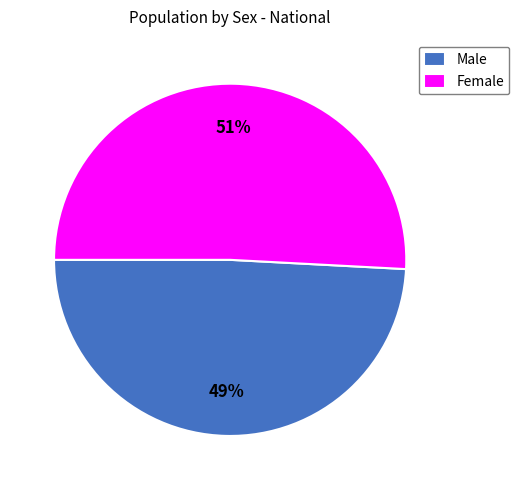

To the nearest percent, what is the difference between the largest and smallest slice percentages?

2%